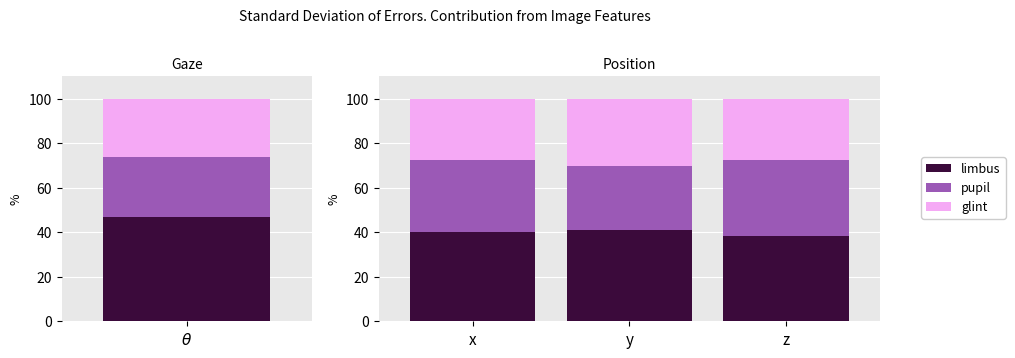

What is the highest value of the glint series?

30.4